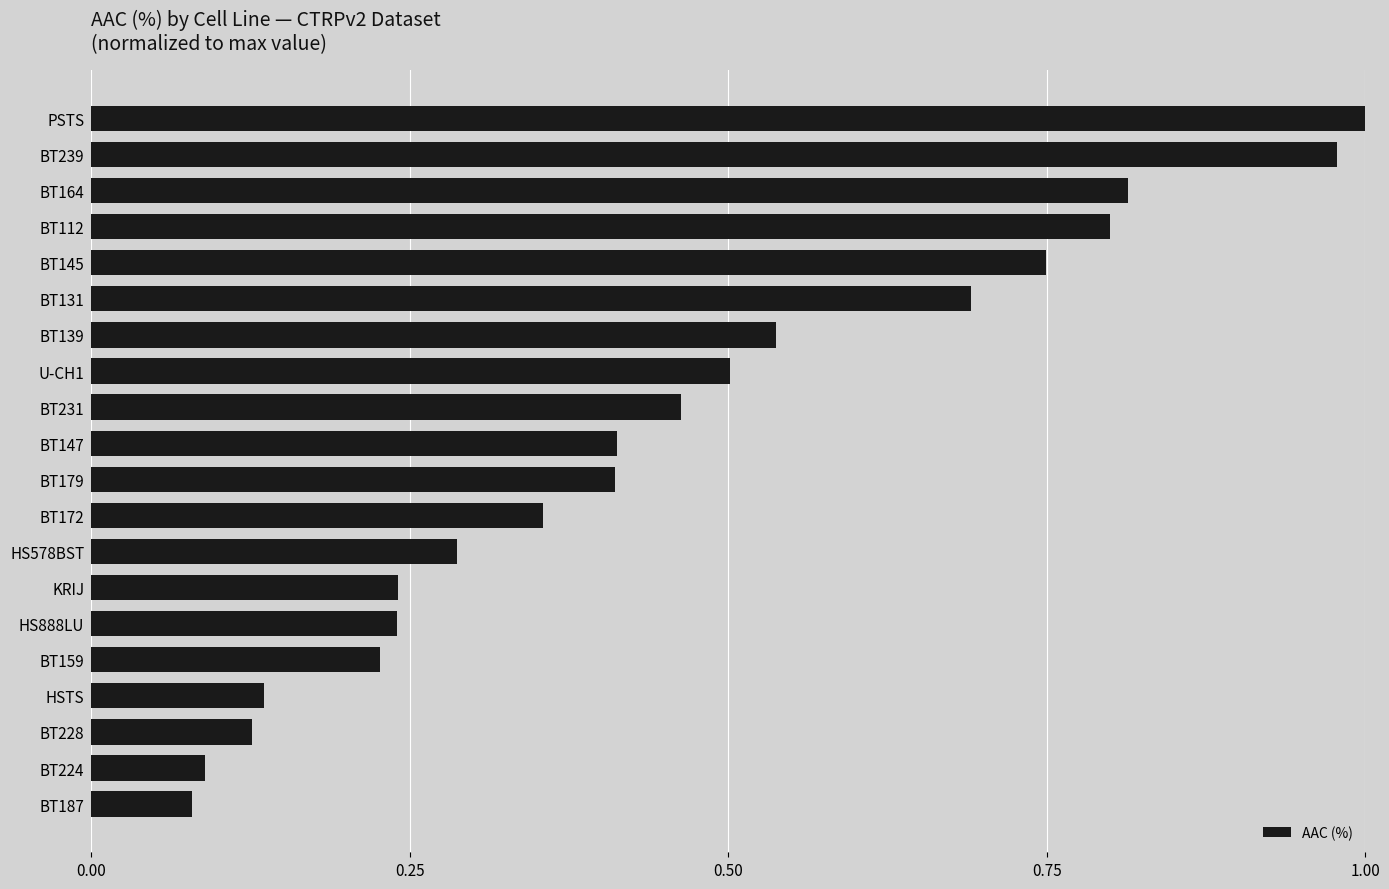

What is the label of the 18th bar from the bottom?

BT164